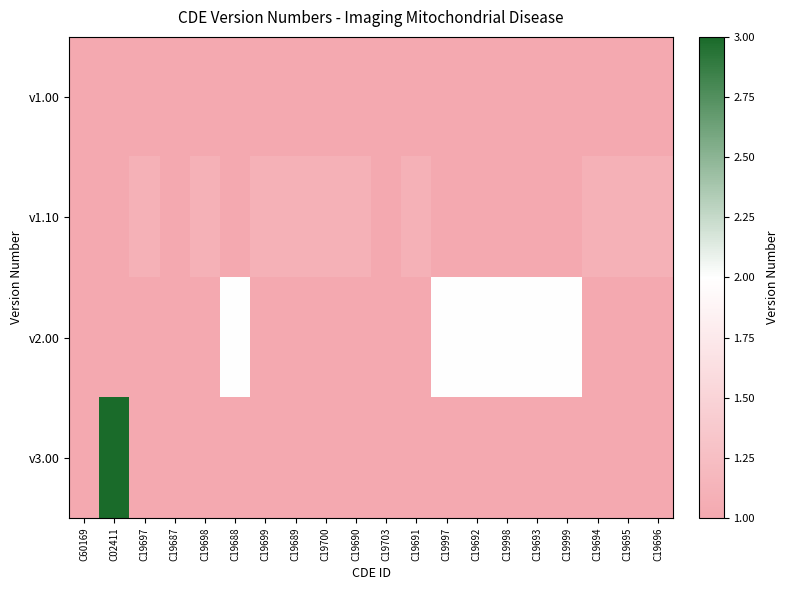

How many series are shown in this chart?

4